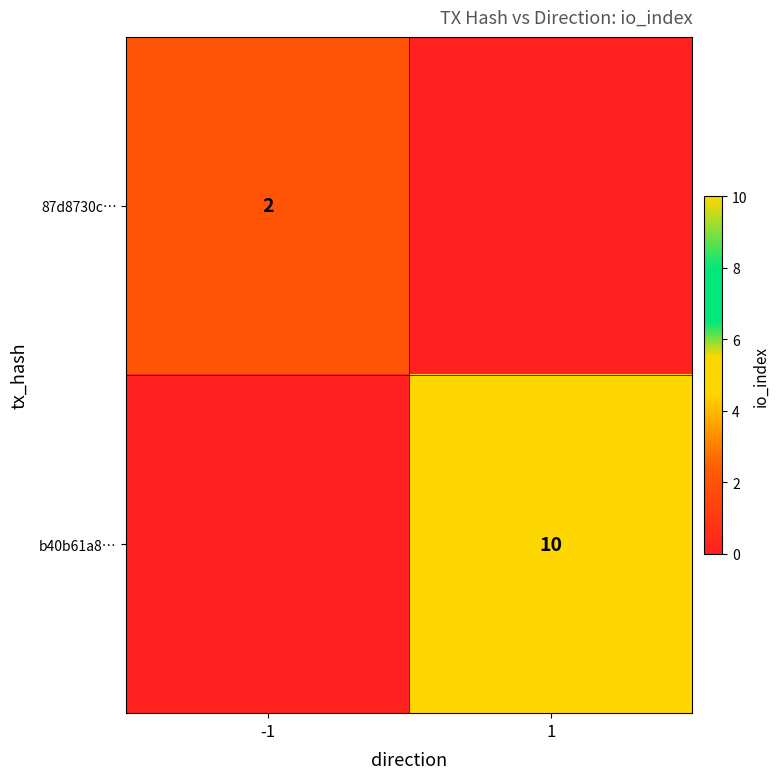

Which label corresponds to the smallest value in the chart?

1